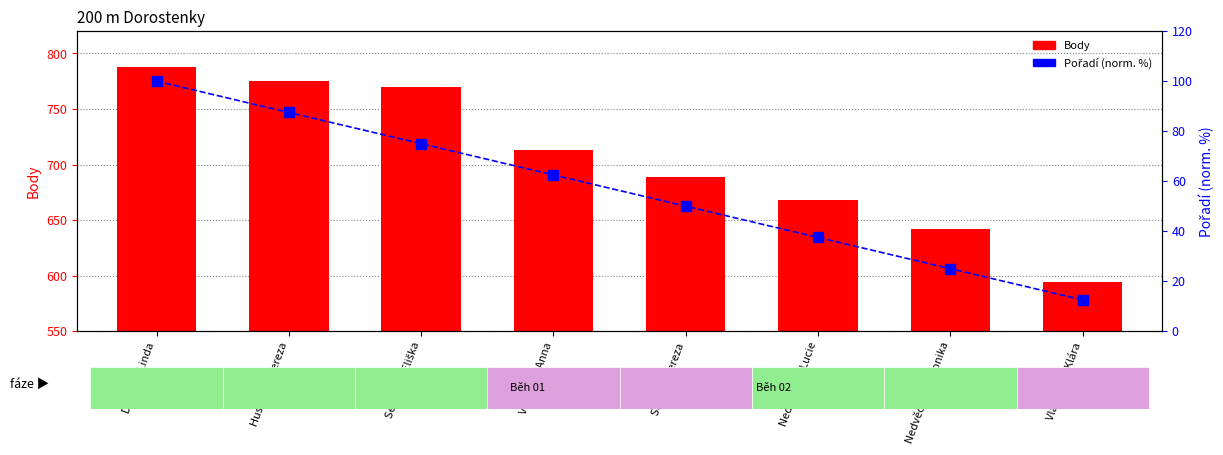

Between Dufková Linda and Nedvědová Lucie, which series saw the biggest shift?

Body